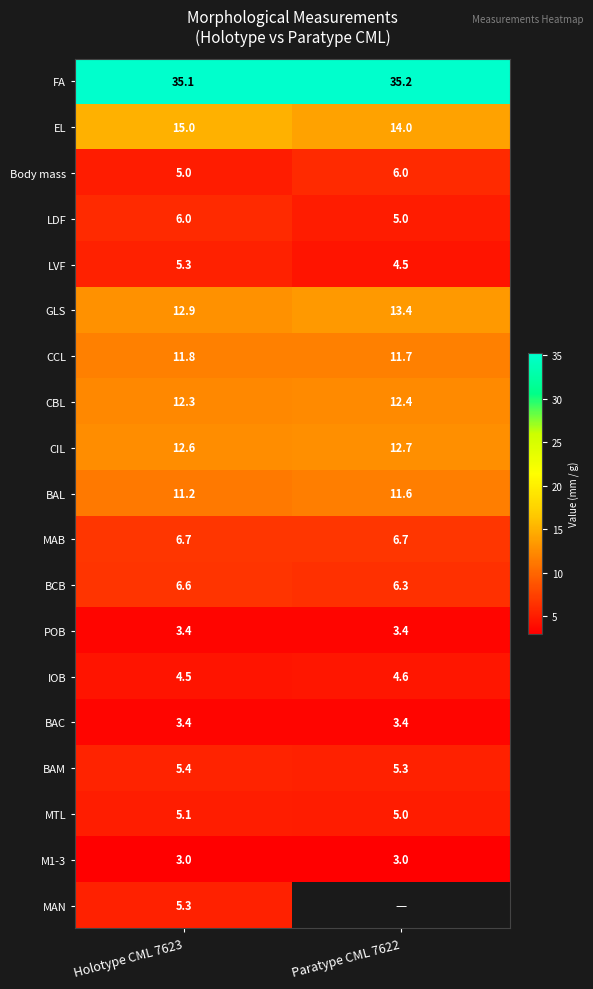

Where is MTL nearest to the value 5?

Paratype CML 7622